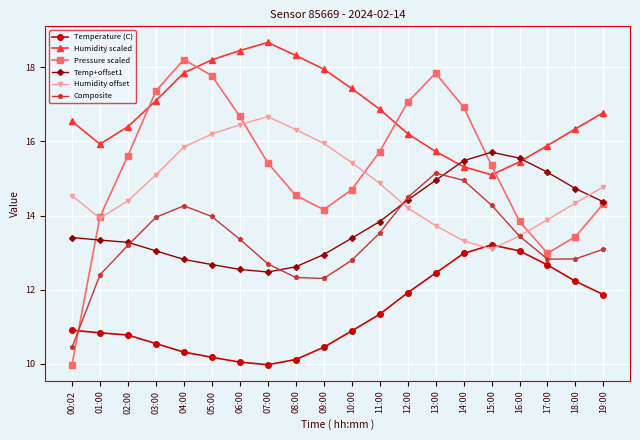

What is the greatest value displayed?

18.7